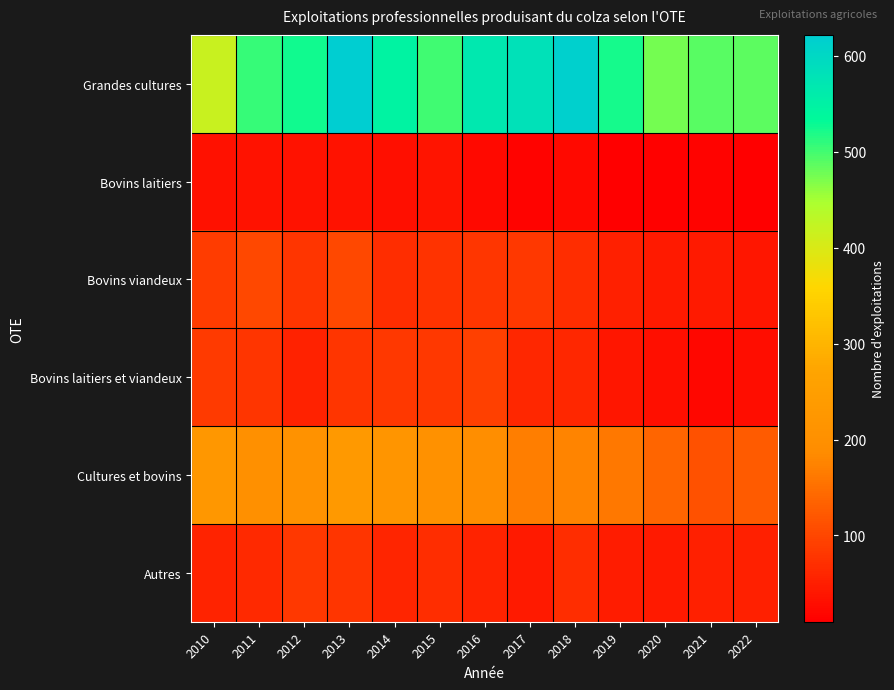

Reading left to right, what are all the values shown in this chart?

Grandes cultures: 2010=418	2011=505	2012=524	2013=622	2014=547	2015=501	2016=568	2017=582	2018=616	2019=522	2020=475	2021=490	2022=486
Bovins laitiers: 2010=33	2011=36	2012=34	2013=35	2014=30	2015=37	2016=24	2017=17	2018=22	2019=12	2020=13	2021=16	2022=10
Bovins viandeux: 2010=88	2011=101	2012=77	2013=103	2014=68	2015=75	2016=81	2017=83	2018=69	2019=52	2020=45	2021=45	2022=40
Bovins laitiers et viandeux: 2010=85	2011=78	2012=54	2013=78	2014=82	2015=84	2016=93	2017=62	2018=61	2019=39	2020=30	2021=20	2022=28
Cultures et bovins: 2010=226	2011=203	2012=208	2013=232	2014=220	2015=205	2016=195	2017=169	2018=177	2019=161	2020=137	2021=114	2022=125
Autres: 2010=56	2011=63	2012=83	2013=79	2014=60	2015=69	2016=56	2017=45	2018=69	2019=48	2020=45	2021=51	2022=51